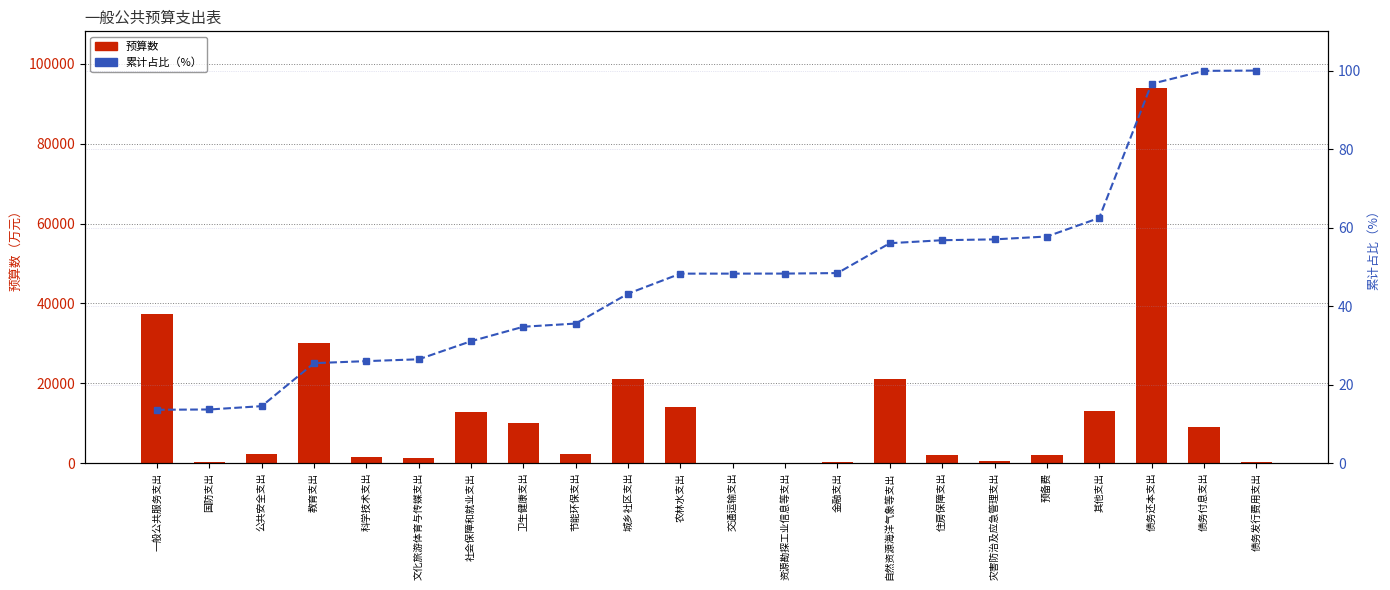

What is the difference between the highest and lowest values at 农林水支出?

13958.3